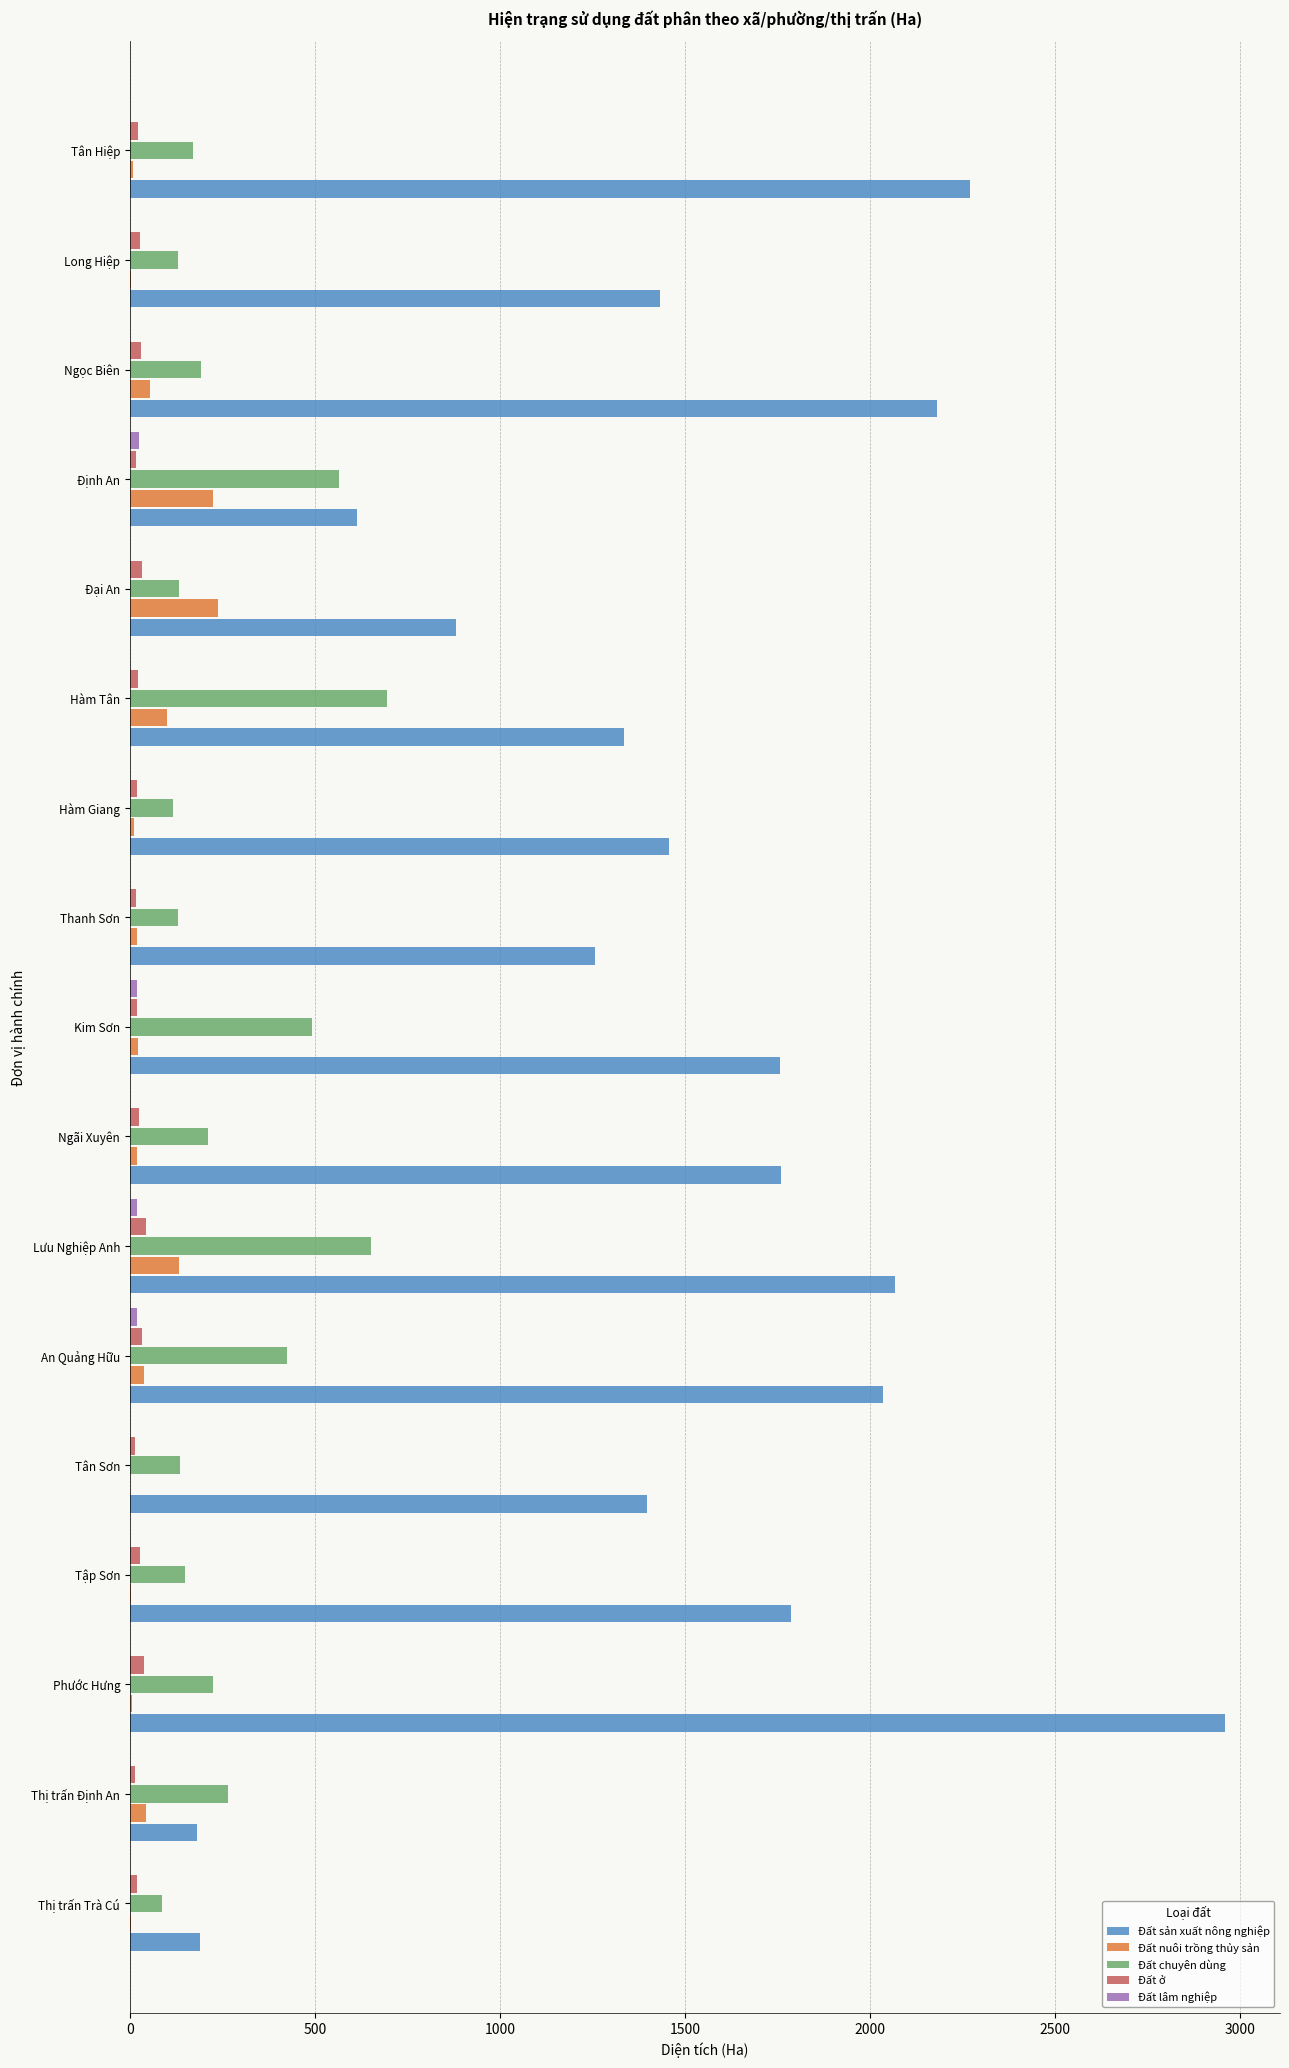

Which category has the highest value across all series?

Phước Hưng